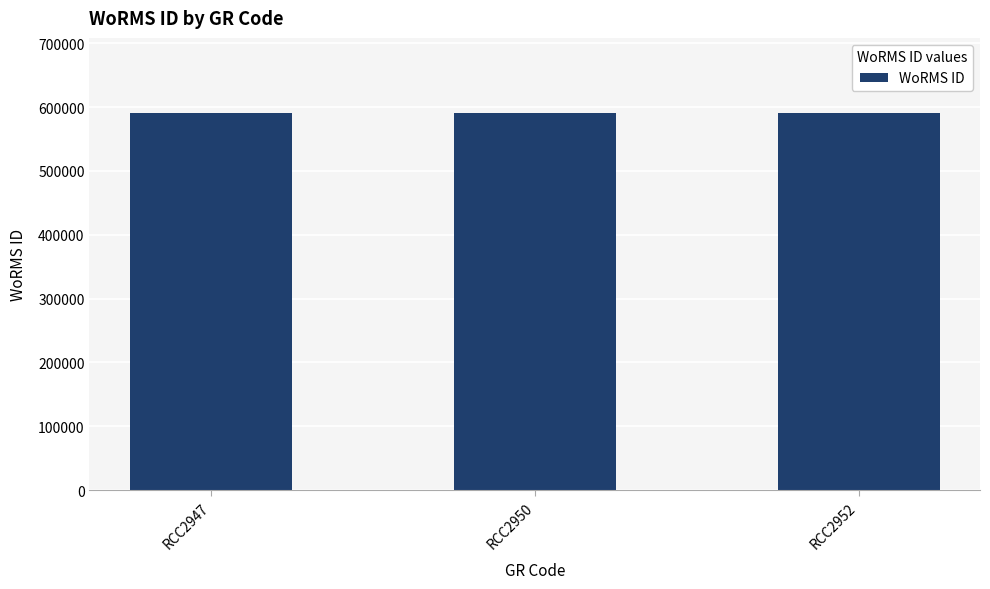

What is the greatest value displayed?

590433